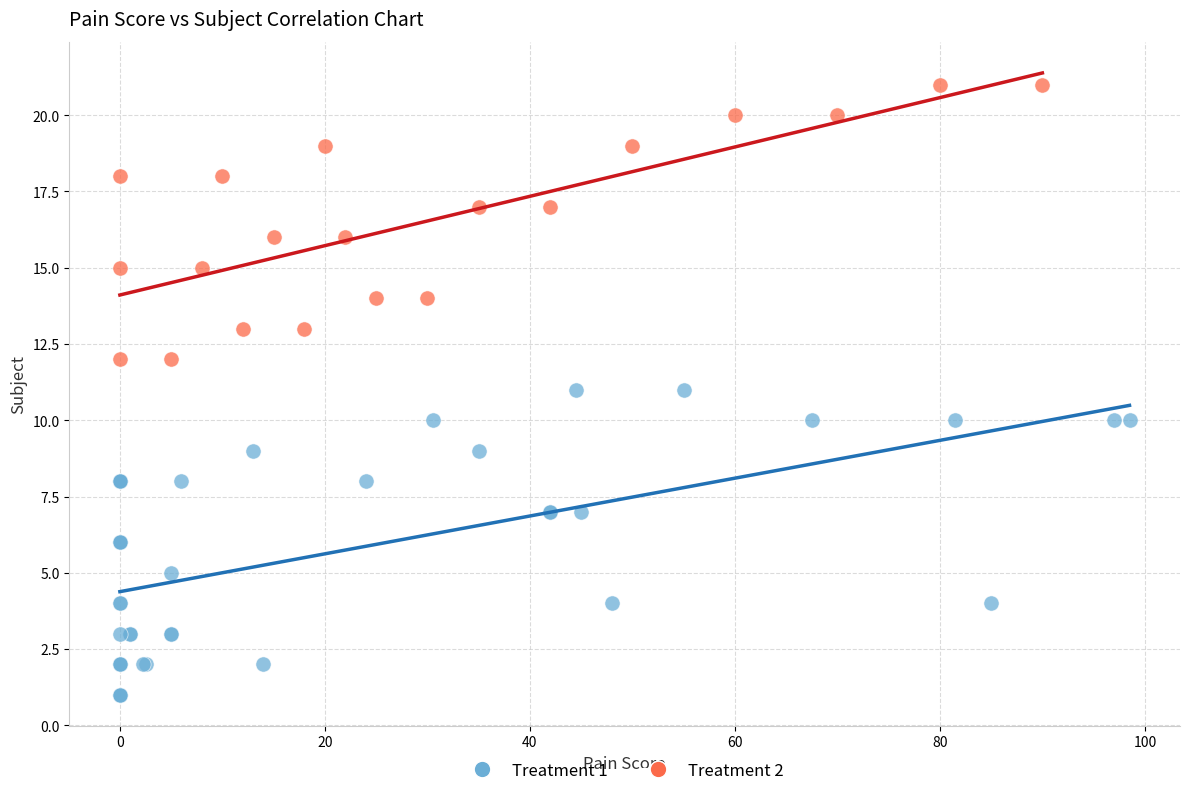

Which series reaches the maximum Y coordinate?

Treatment 2